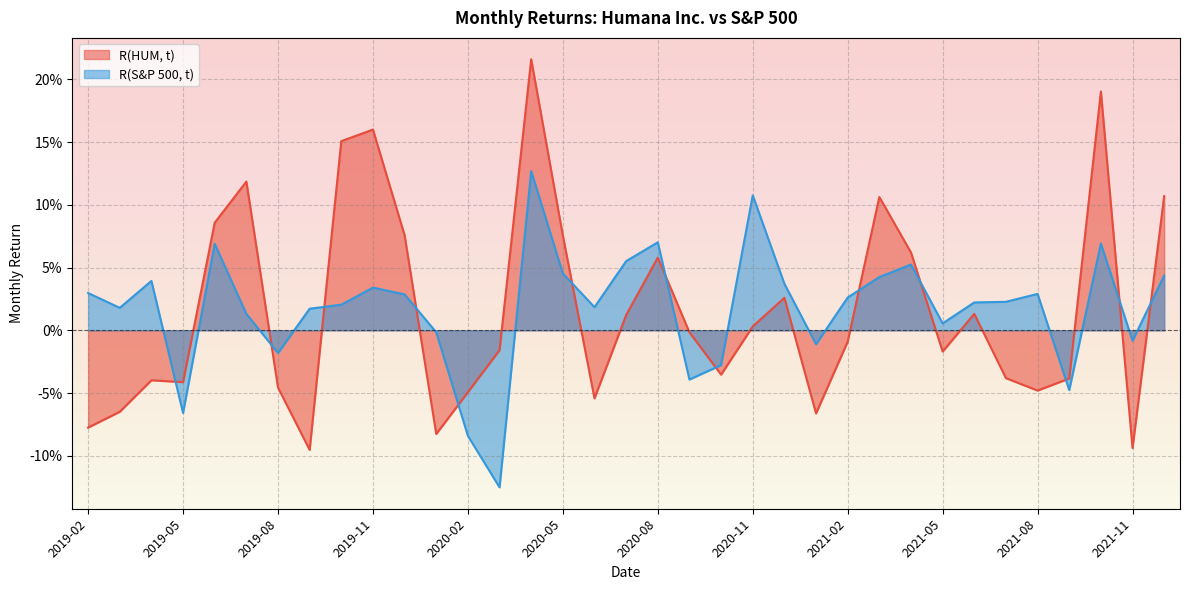

How many values in R(S&P 500, t) are below zero?

10